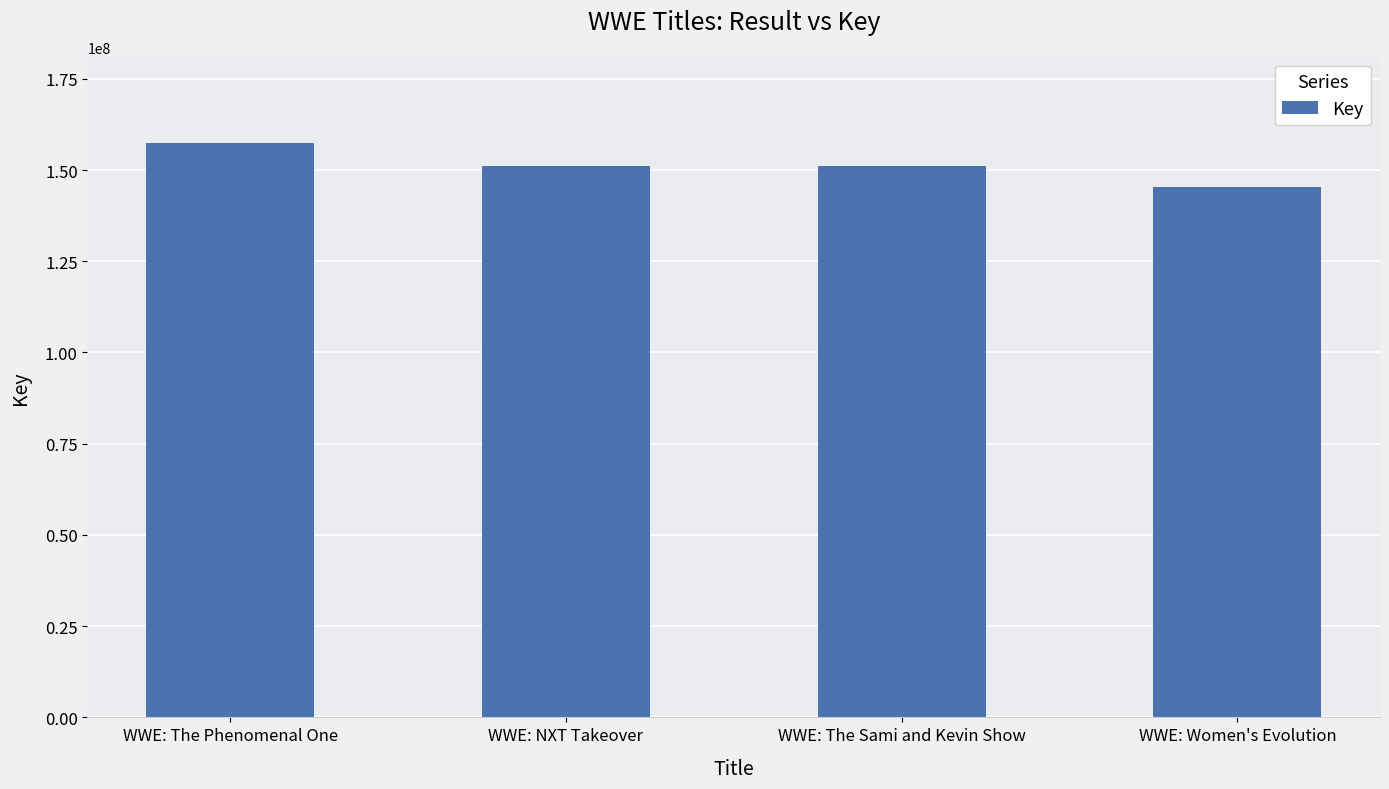

What is the approximate value at WWE: NXT Takeover, to the nearest 50?

151089300